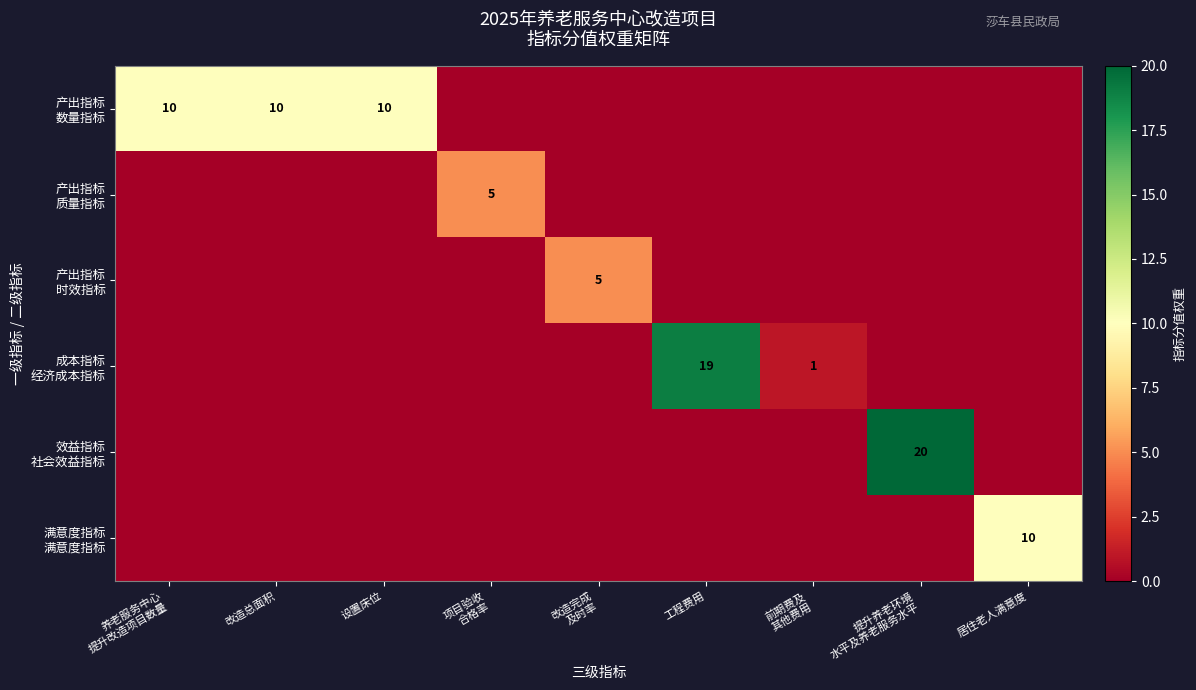

At which label is 效益指标 社会效益指标 closest to 10?

养老服务中心 提升改造项目数量